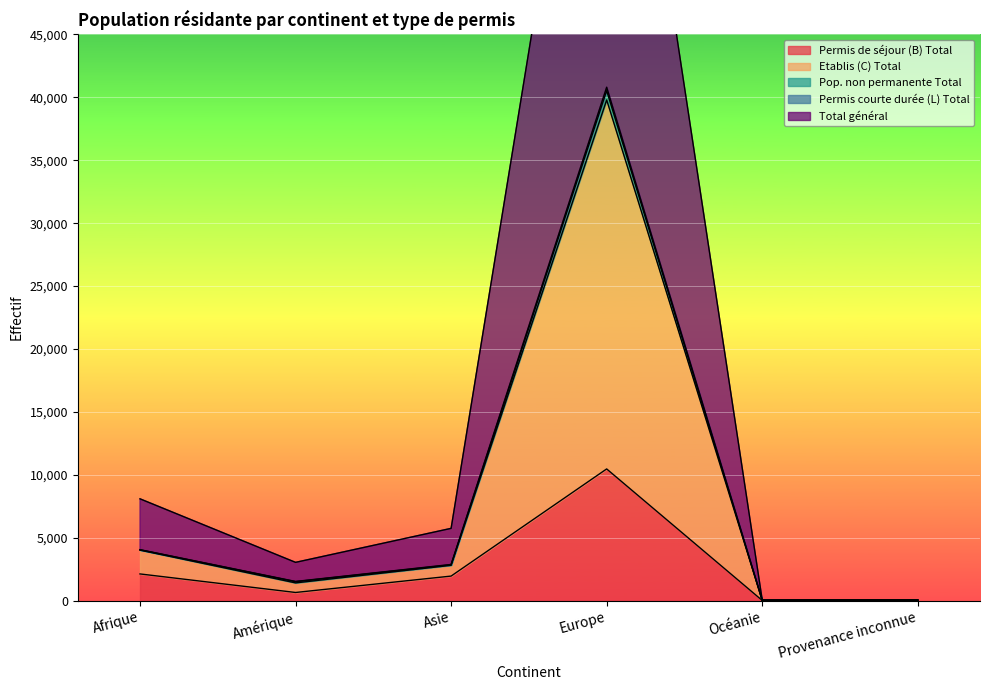

What is the label of the 2nd point from the left?

Amérique